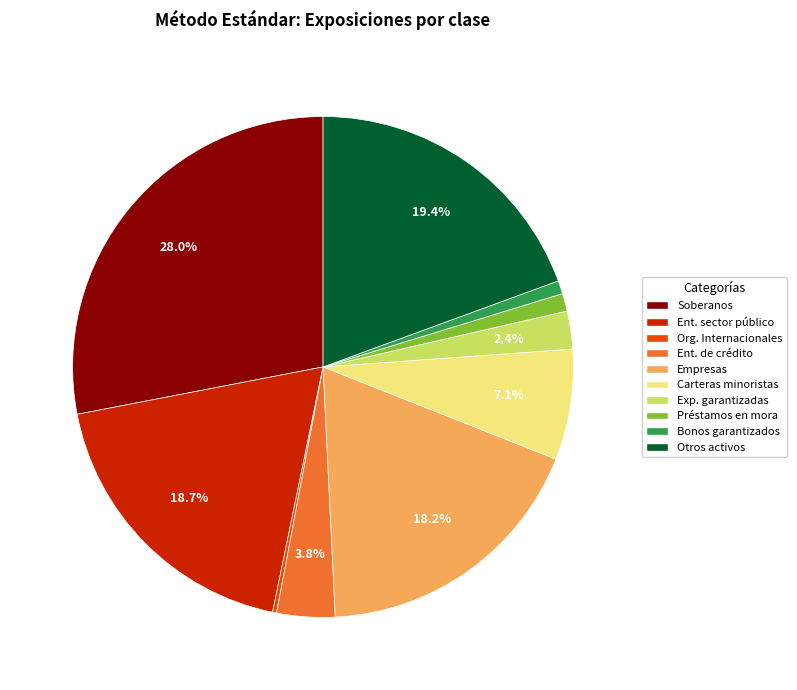

To the nearest percent, what is the difference between the largest and smallest slice percentages?

28%